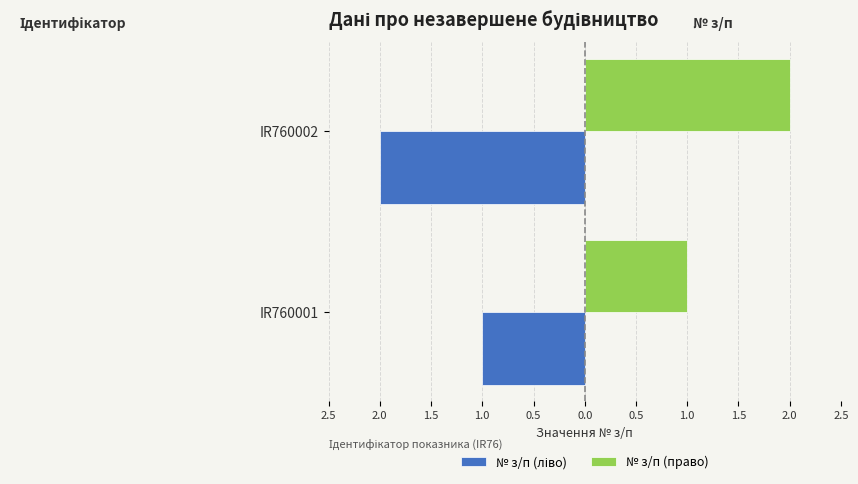

Count the number of categories in the chart.

2